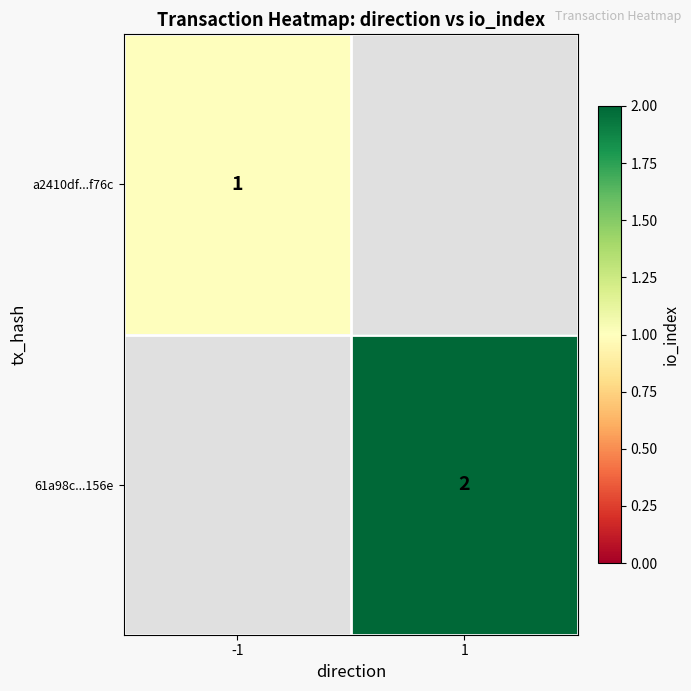

How many data points does each series have?

2